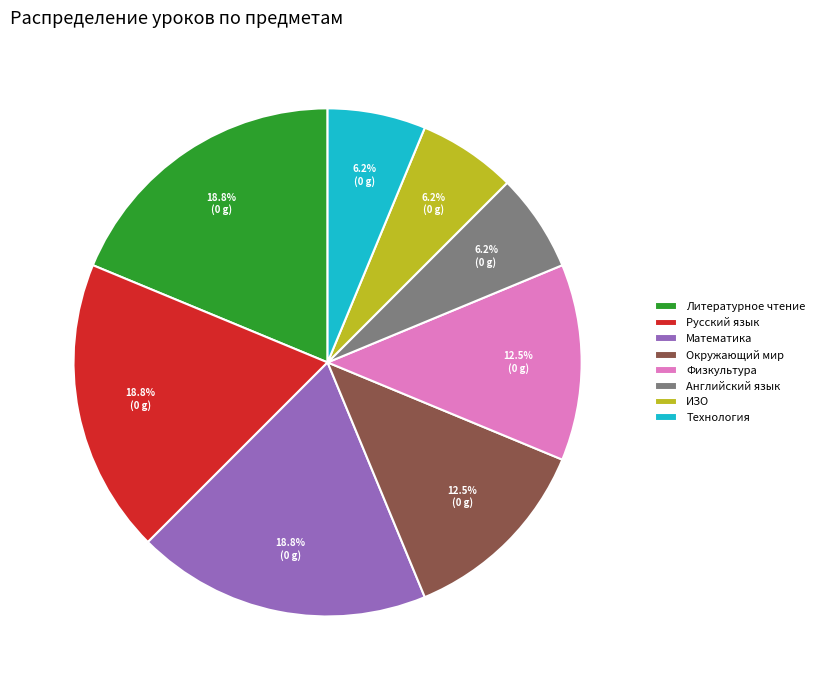

How many segments does this pie chart have?

8